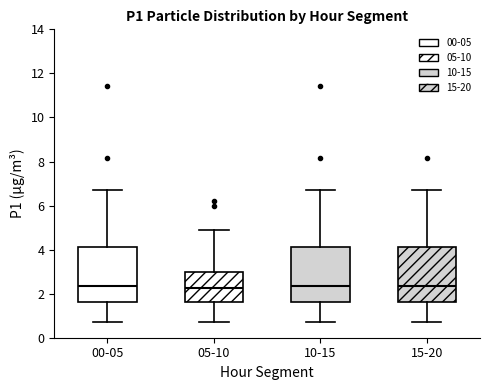

Where does the median line of the box for 05-10 sit on the y-axis? The values are not printed on the chart, so give them approximately, as read against the axis.

2.2